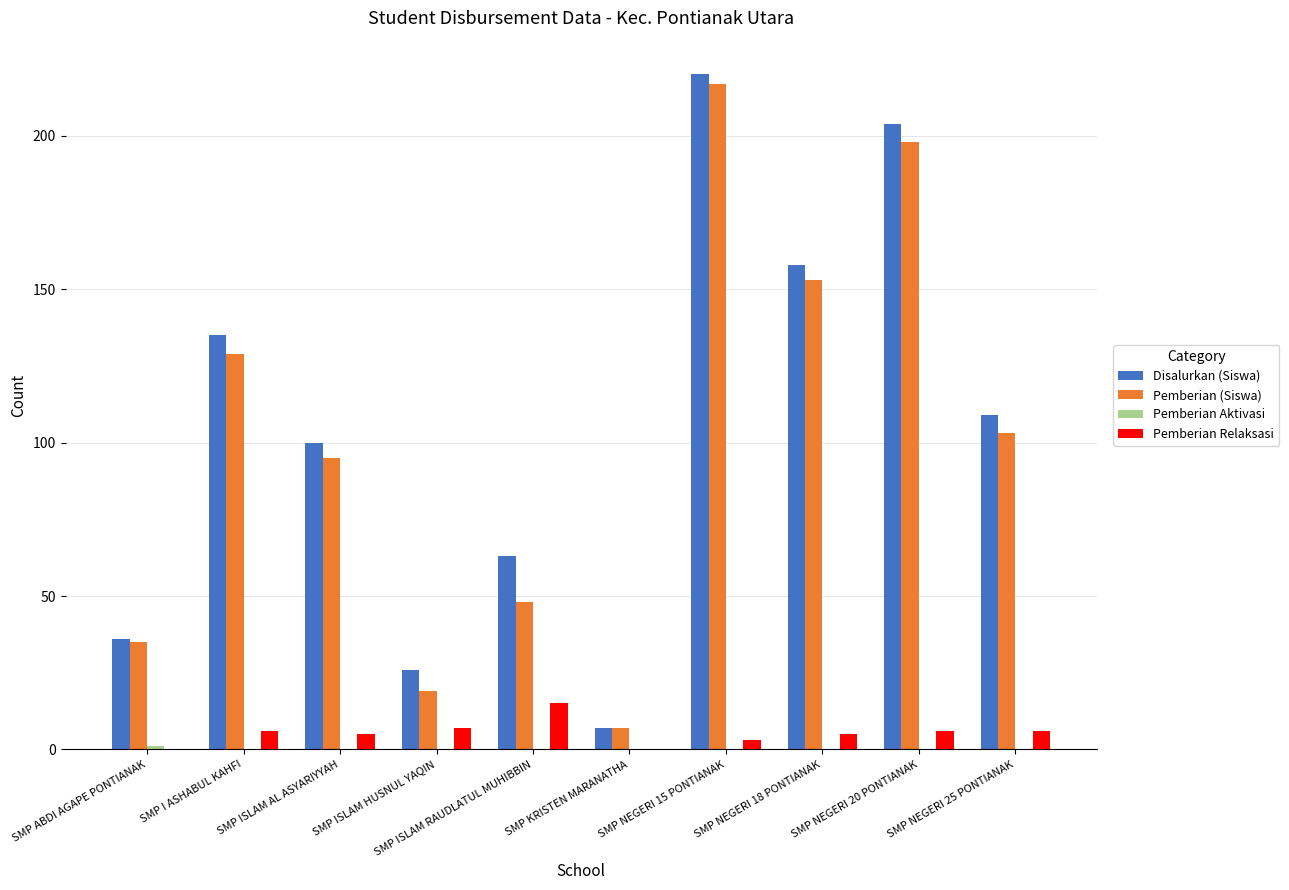

What is the total value across all series at SMP I ASHABUL KAHFI?

270